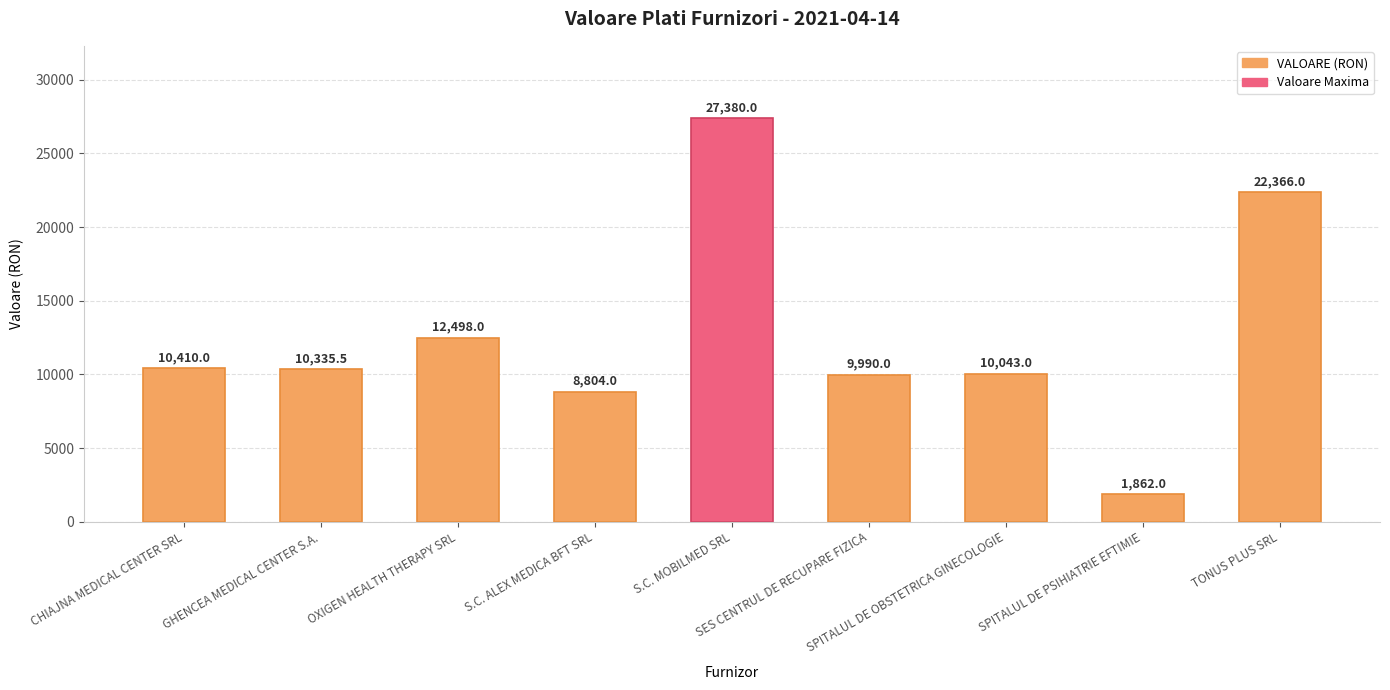

What is the maximum value shown in the chart?

27380.0